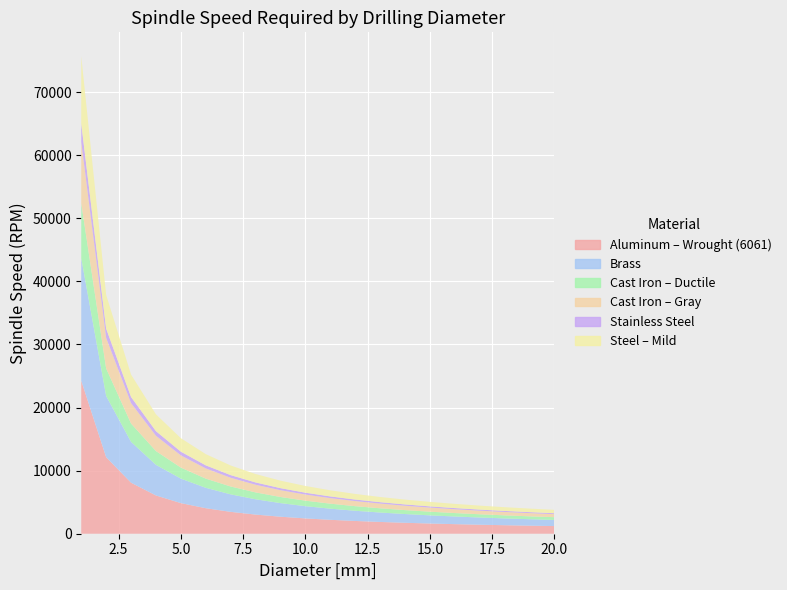

Reading left to right, what are all the values shown in this chart?

Aluminum – Wrought (6061): 24255.2	12127.6	8085.1	6063.8	4851.0	4042.5	3465.0	3031.9	2695.0	2425.5	2205.0	2021.3	1865.8	1732.5	1617.0	1516.0	1426.8	1347.5	1276.6	1212.8
Brass: 19404.2	9702.1	6468.1	4851.0	3880.8	3234.0	2772.0	2425.5	2156.0	1940.4	1764.0	1617.0	1492.6	1386.0	1293.6	1212.8	1141.4	1078.0	1021.3	970.2
Cast Iron – Ductile: 8731.9	4365.9	2910.6	2183.0	1746.4	1455.3	1247.4	1091.5	970.2	873.2	793.8	727.7	671.7	623.7	582.1	545.7	513.6	485.1	459.6	436.6
Cast Iron – Gray: 9702.1	4851.0	3234.0	2425.5	1940.4	1617.0	1386.0	1212.8	1078.0	970.2	882.0	808.5	746.3	693.0	646.8	606.4	570.7	539.0	510.6	485.1
Stainless Steel: 2910.6	1455.3	970.2	727.7	582.1	485.1	415.8	363.8	323.4	291.1	264.6	242.6	223.9	207.9	194.0	181.9	171.2	161.7	153.2	145.5
Steel – Mild: 10672.3	5336.1	3557.4	2668.1	2134.5	1778.7	1524.6	1334.0	1185.8	1067.2	970.2	889.4	821.0	762.3	711.5	667.0	627.8	592.9	561.7	533.6